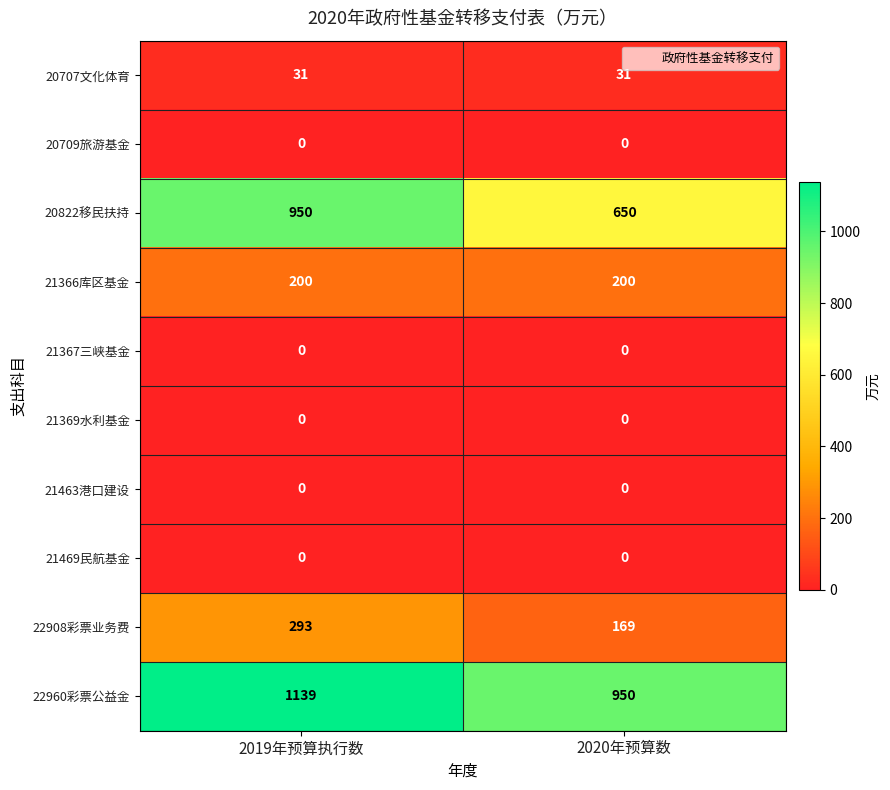

What is the maximum value shown in the chart?

1139